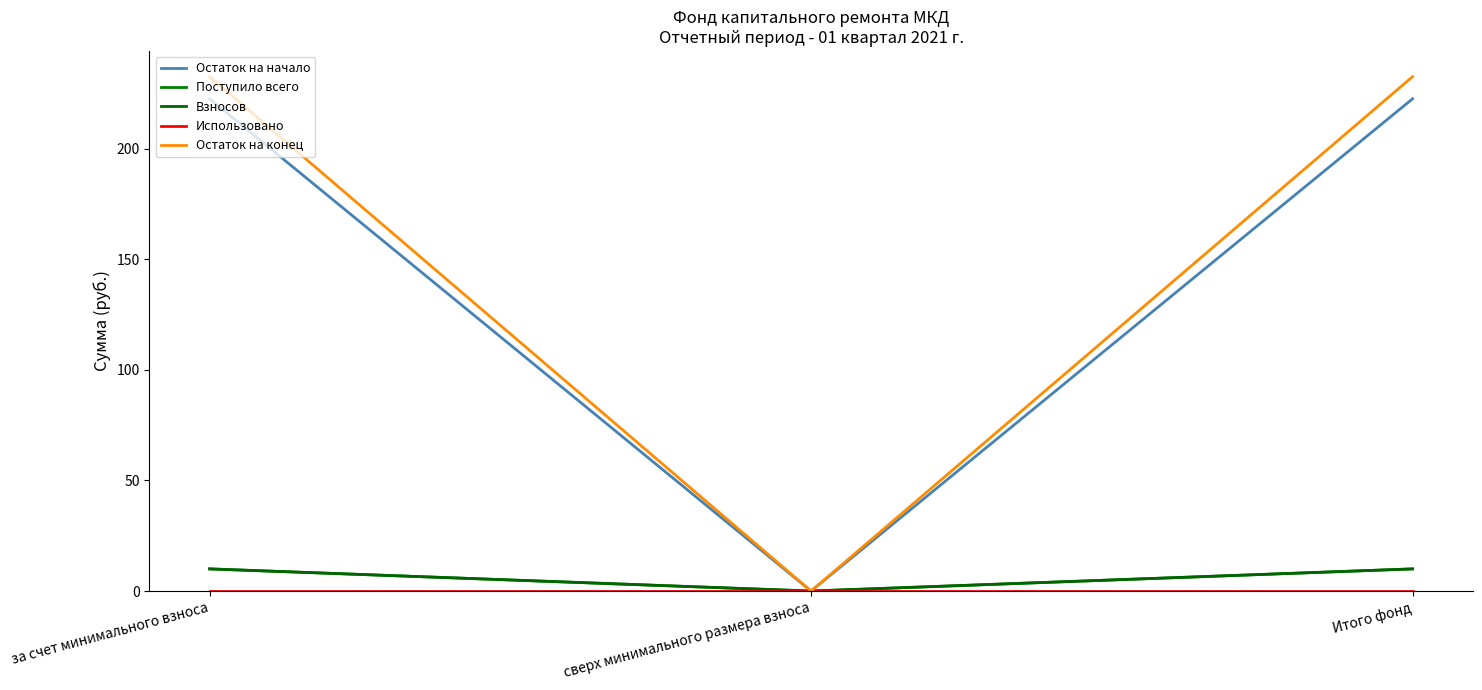

Is this an area chart (filled region under the line)?

No